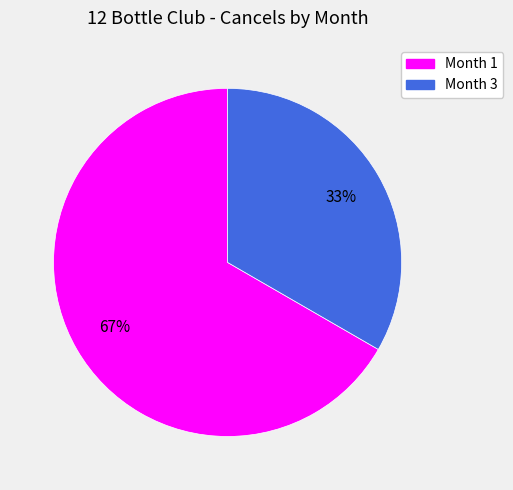

Is there a majority slice in this chart?

Yes